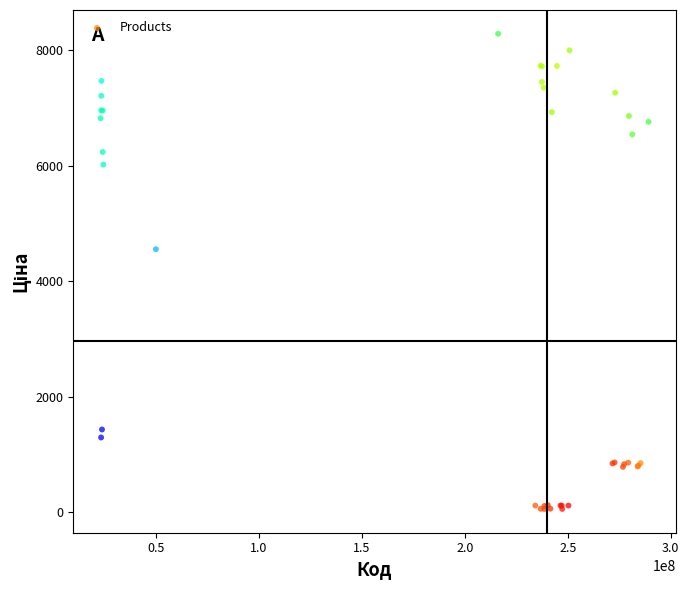

What Y value in the scatter plot is closest to 4169?

4553.7